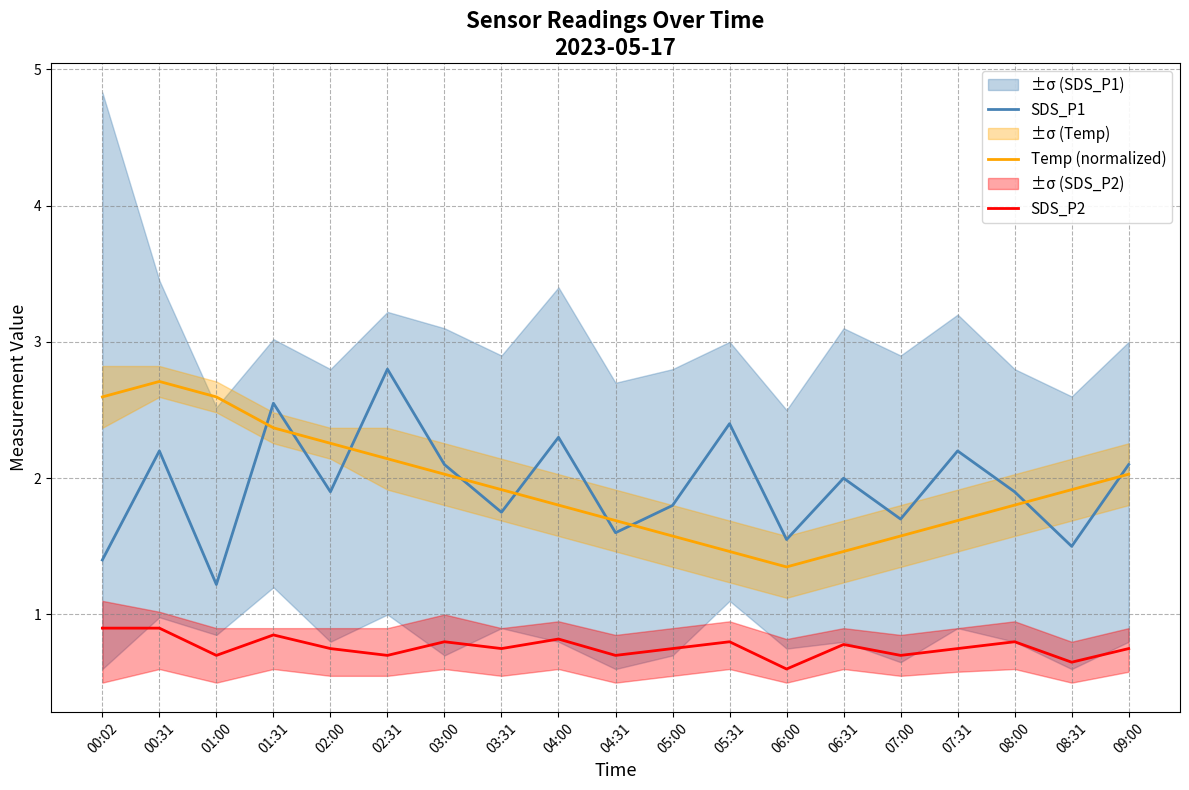

Which label corresponds to the largest value in the chart?

02:31